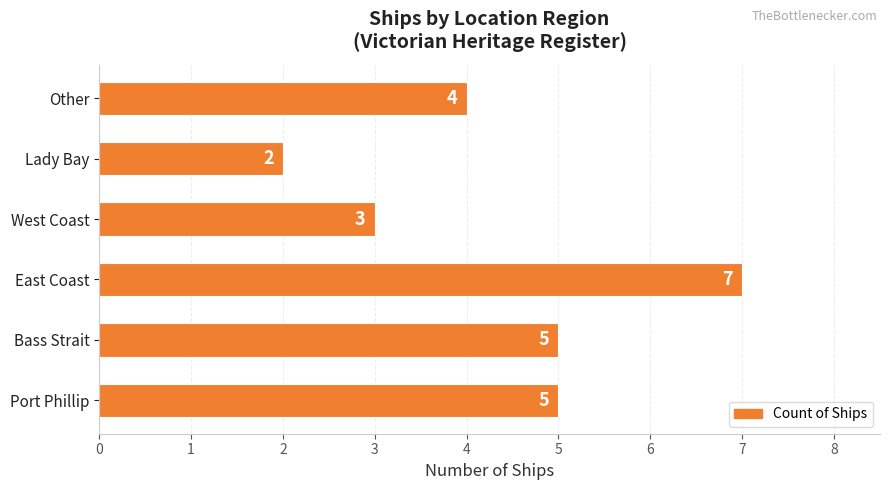

Where is the data nearest to the value 4?

Other